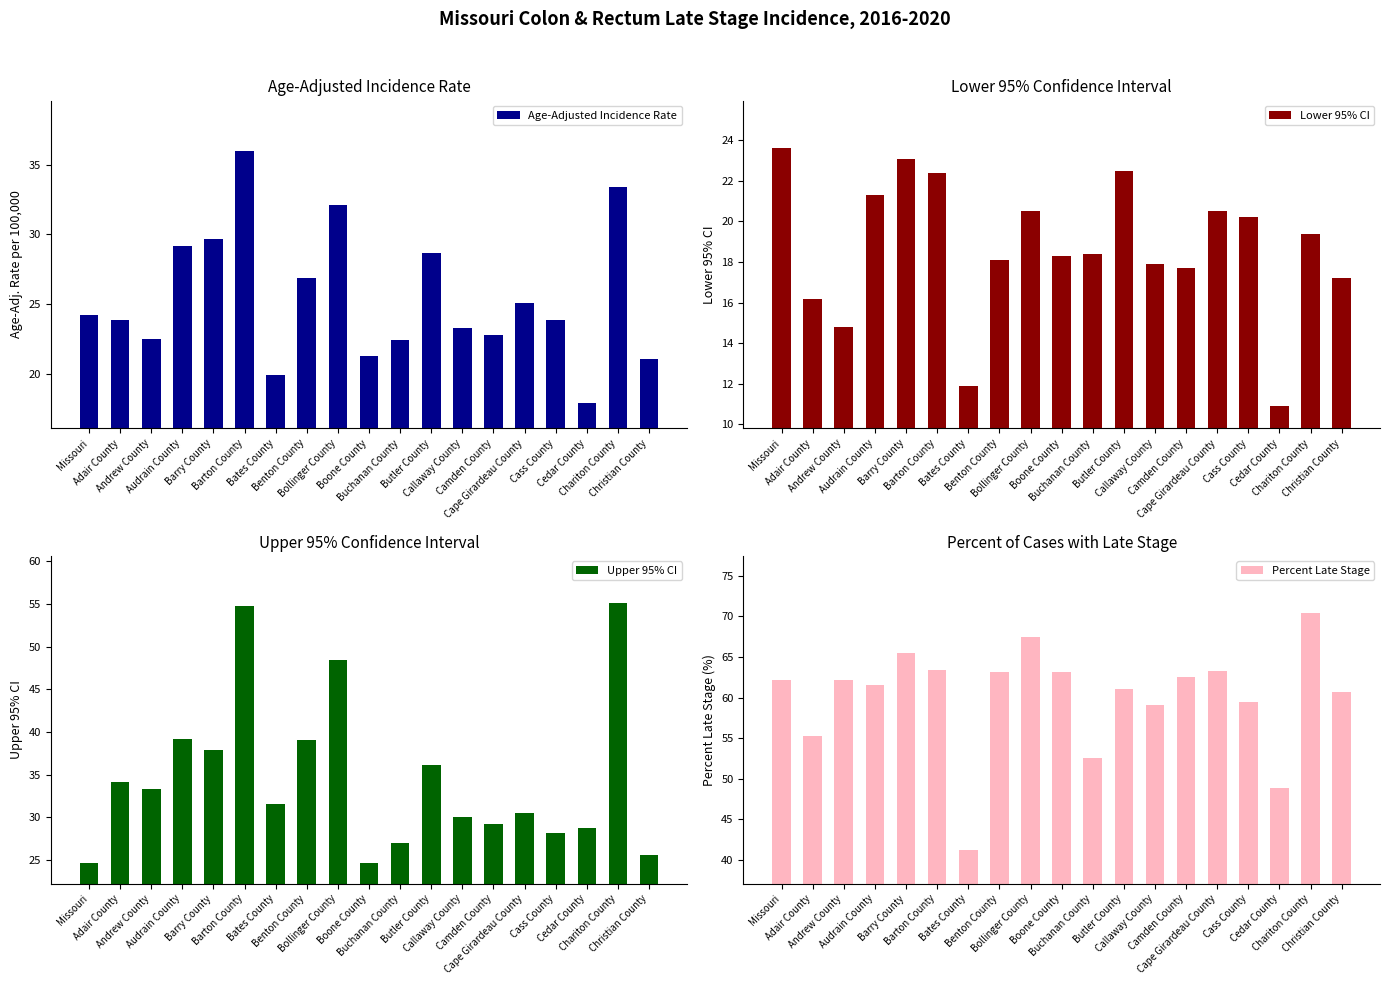

Are the bars horizontal?

No